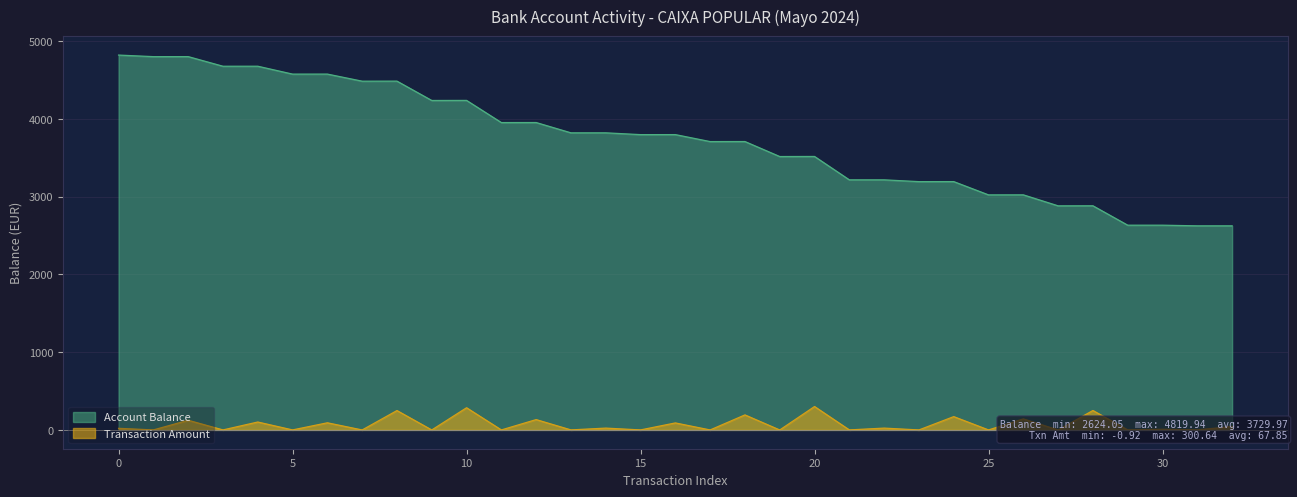

True or false: Account Balance and Transaction Amount cross at least once.

False